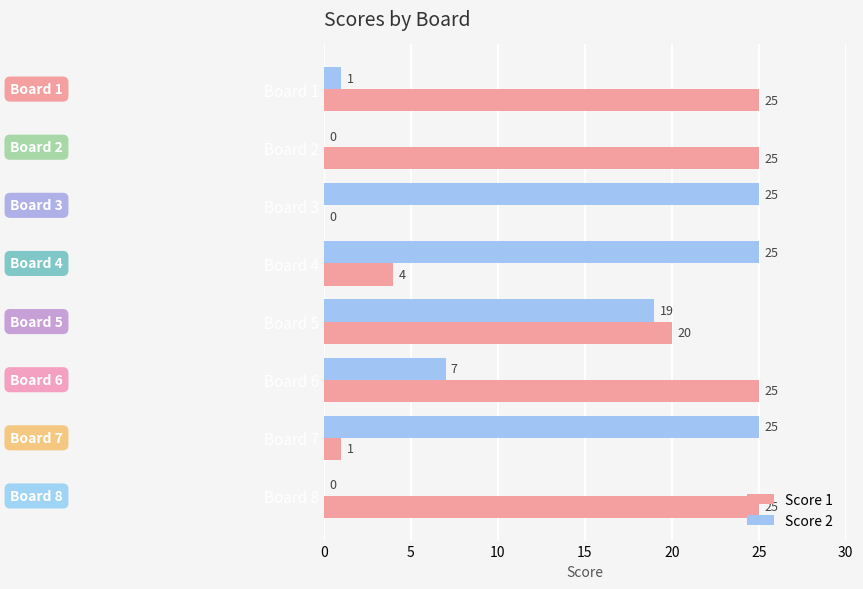

The Score 2 series shows 19 at Board 5. True or false?

True